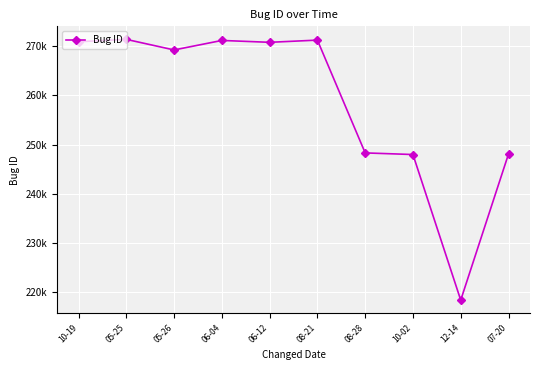

Is this an area chart (filled region under the line)?

No